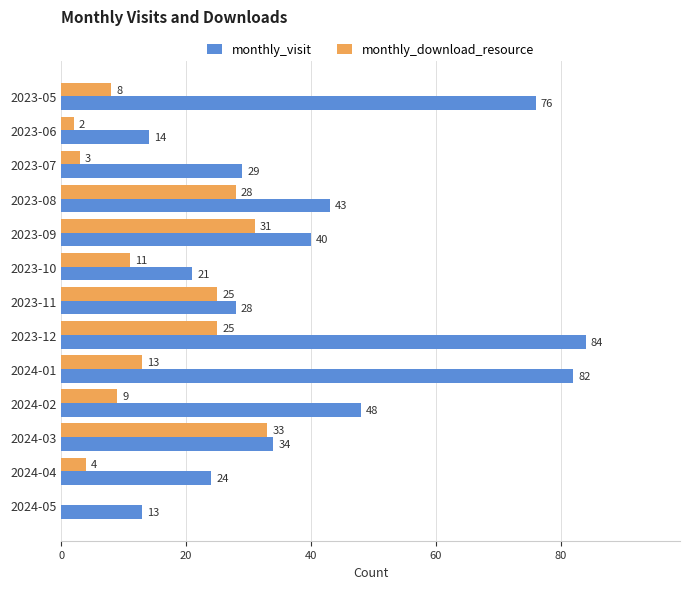

What is the sum of all monthly_download_resource values?

192